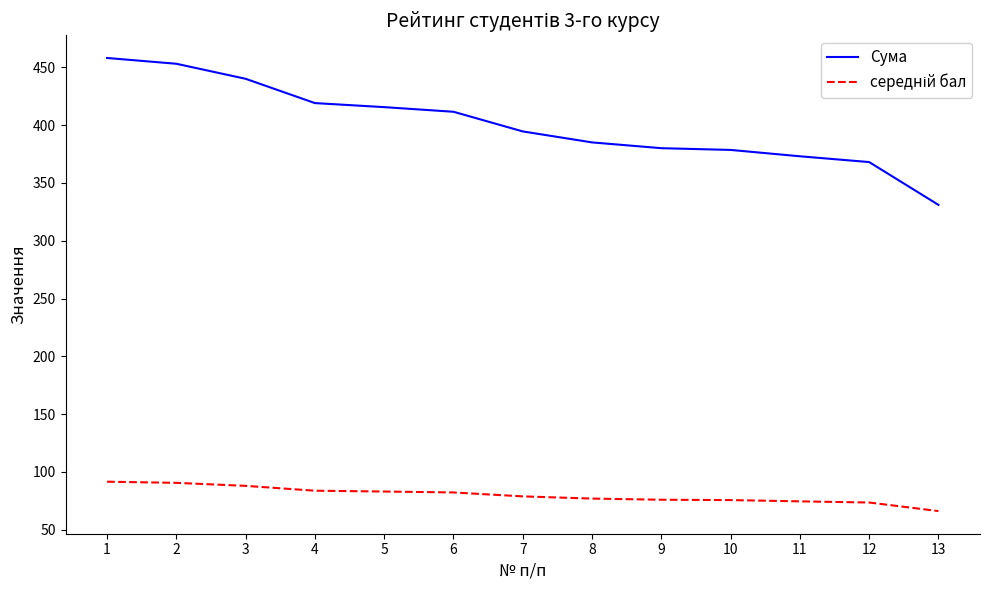

What is the total value across all series at 4?

502.8